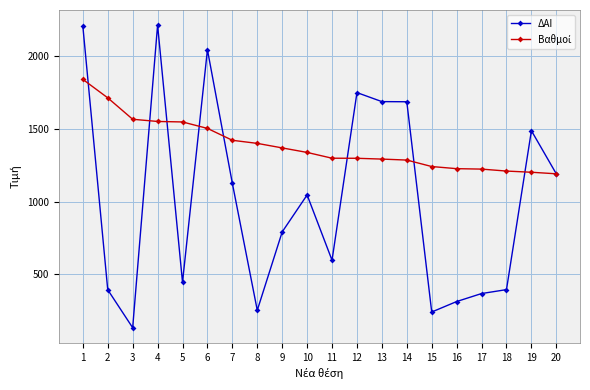

The value of ΔΑΙ at 17 is 367.0. True or false?

True